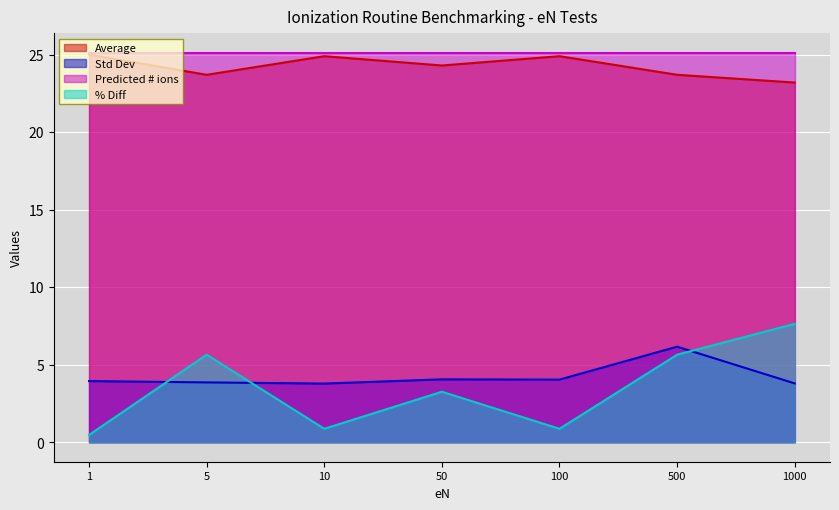

Is the value of % Diff at 1000 greater than the value of Average at 5?

No